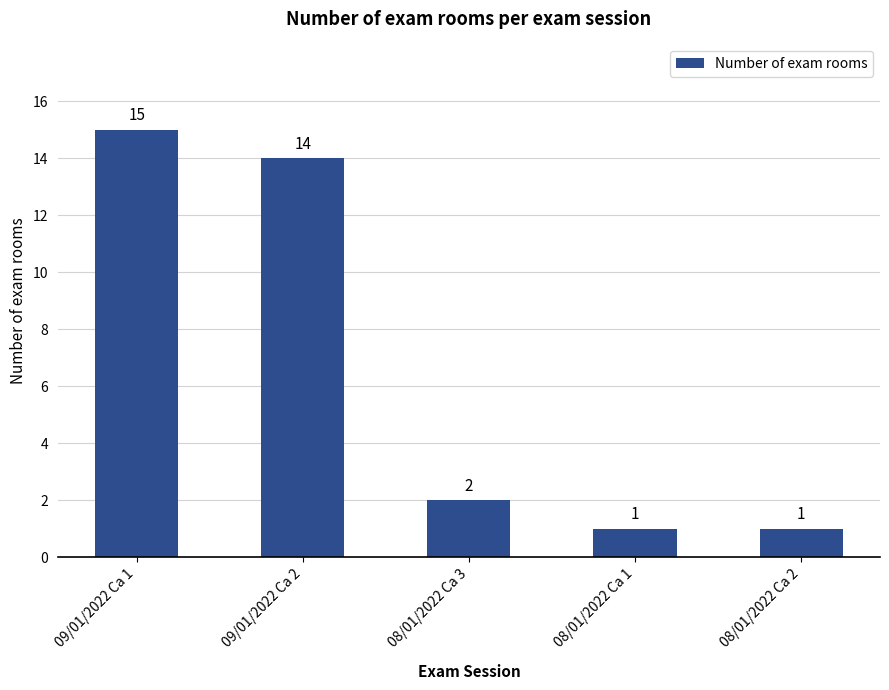

Reading left to right, extract all data points from this chart.

09/01/2022 Ca 1=15	09/01/2022 Ca 2=14	08/01/2022 Ca 3=2	08/01/2022 Ca 1=1	08/01/2022 Ca 2=1